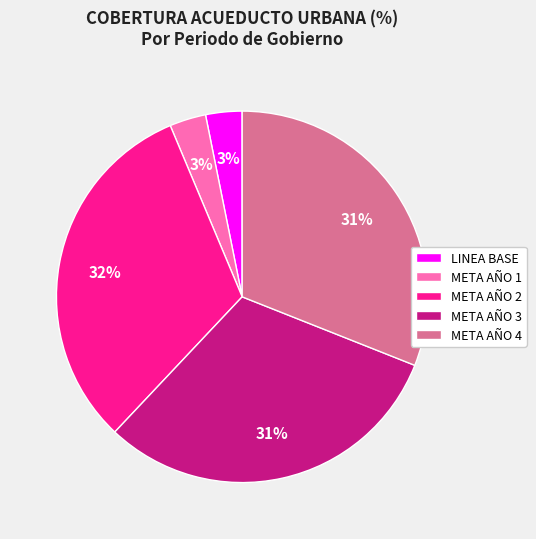

To the nearest percent, what is the difference between the META AÑO 3 and META AÑO 1 slice percentages?

28%